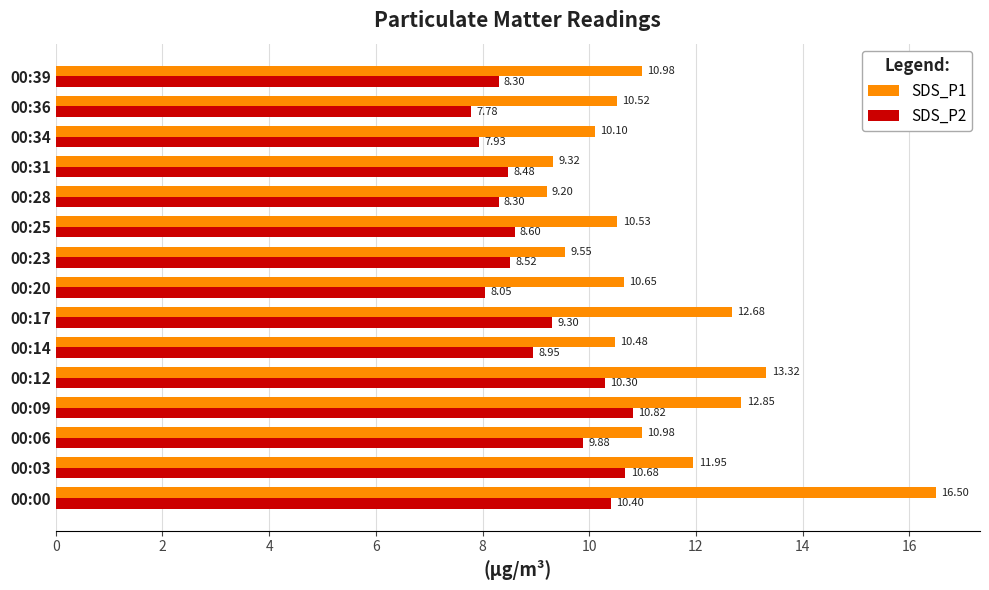

Which series has the largest total across all categories?

SDS_P1